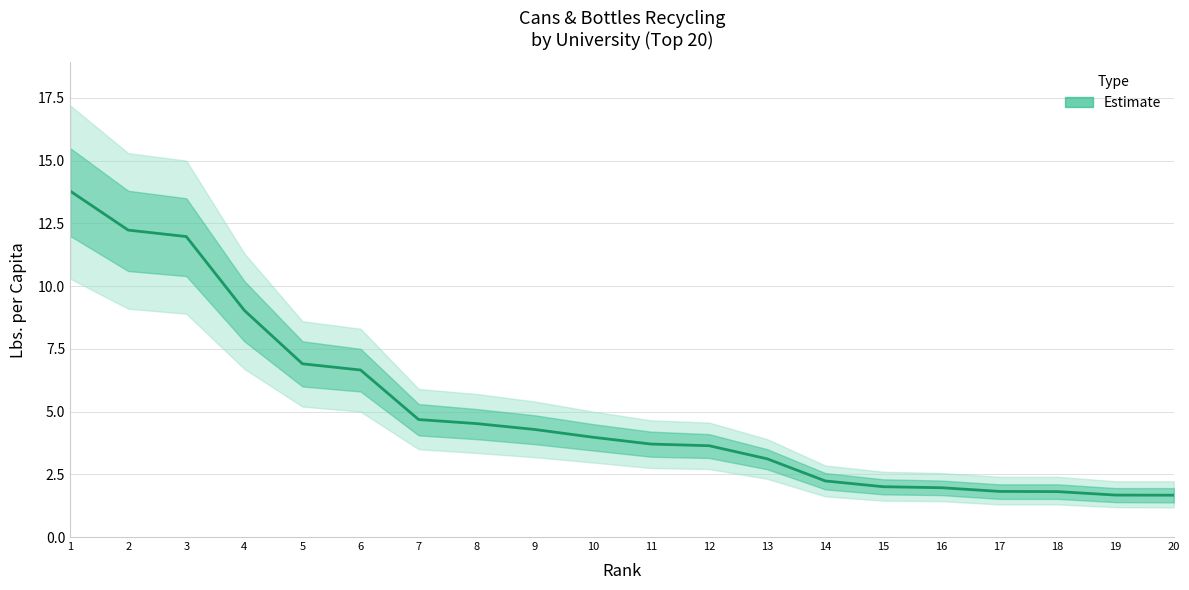

What value does the data have at 16?

2.0